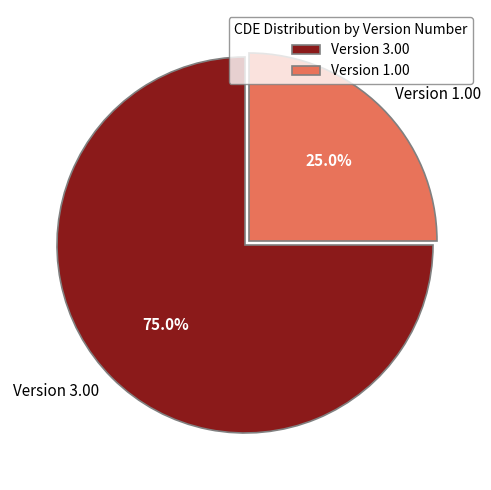

What portion of the pie excludes Version 1.00?

75.0%